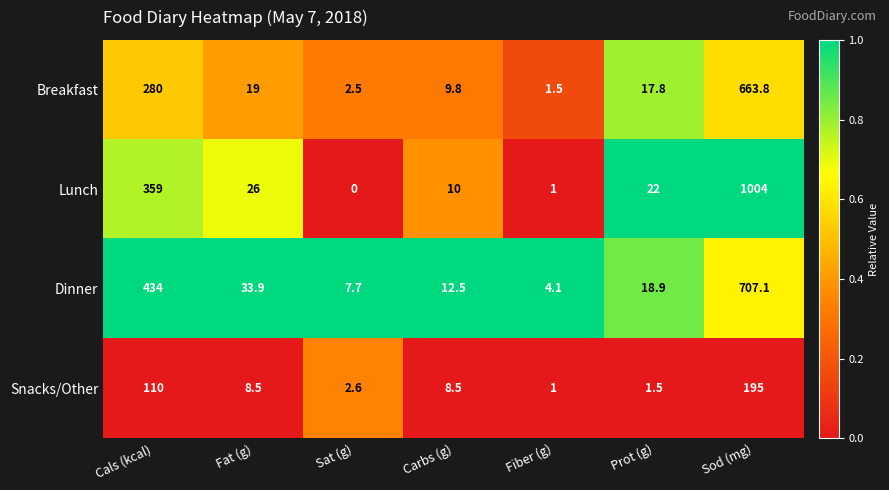

At which category is the sum across all series the highest?

Sod (mg)